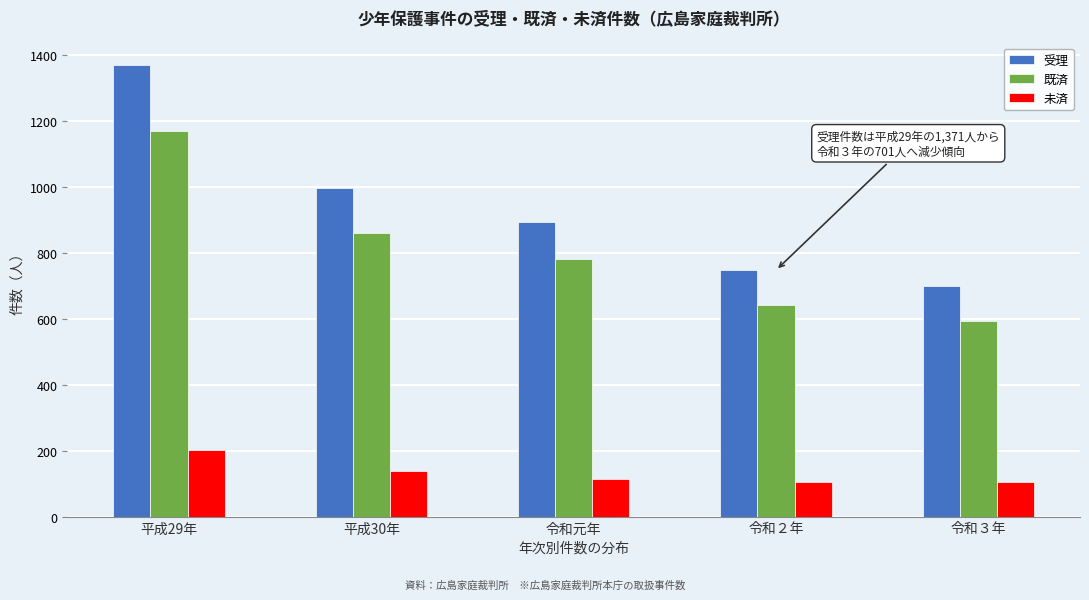

At which category is the sum across all series the highest?

平成29年